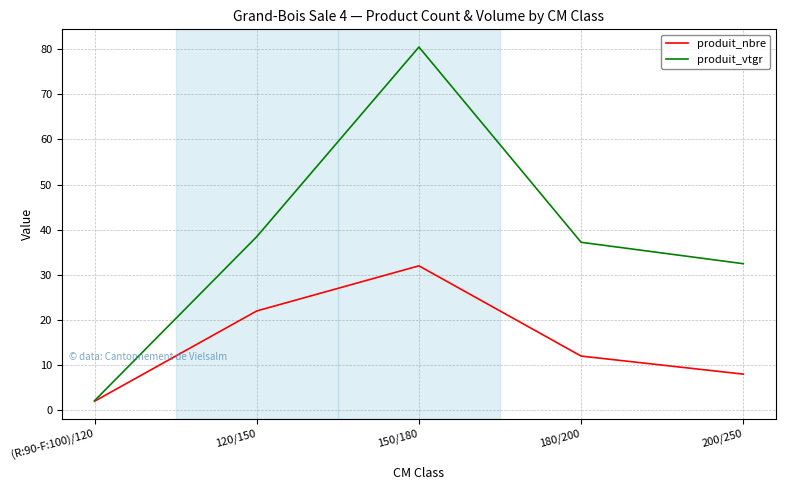

True or false: produit_nbre has a value of 12.0 at 180/200.

True